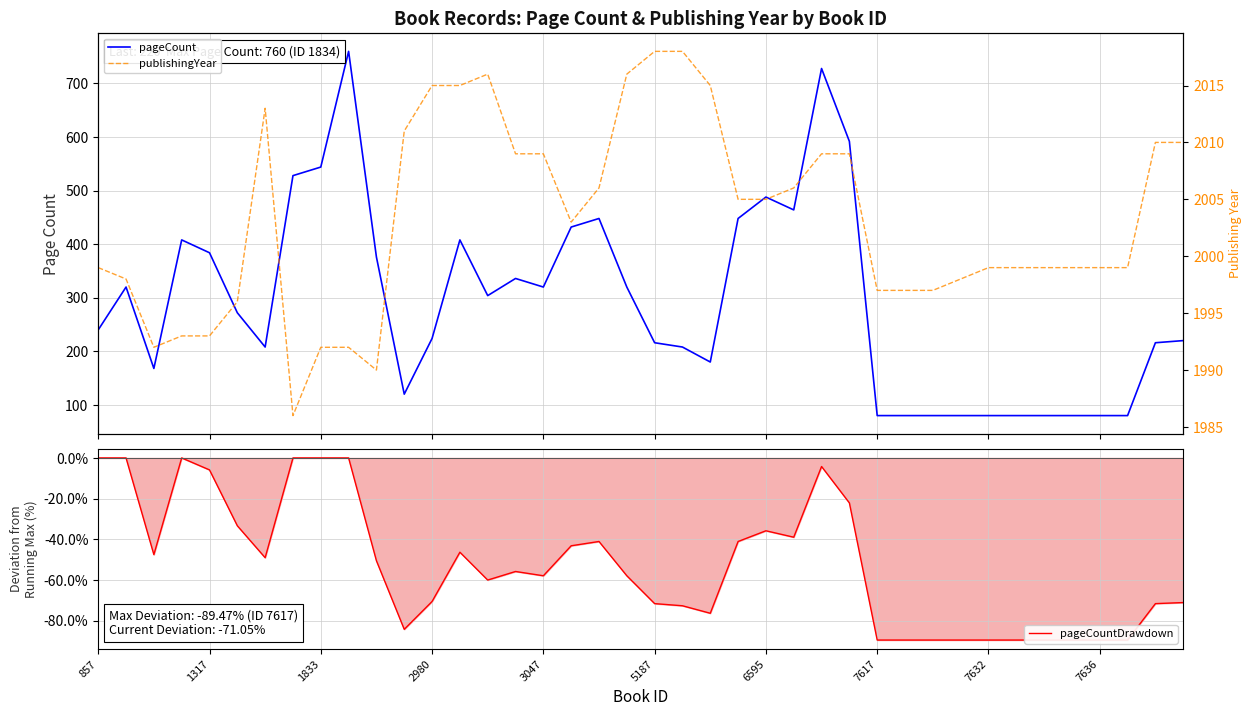

List the series in order of their peak value, lowest first.

pageCountDrawdown, pageCount, publishingYear